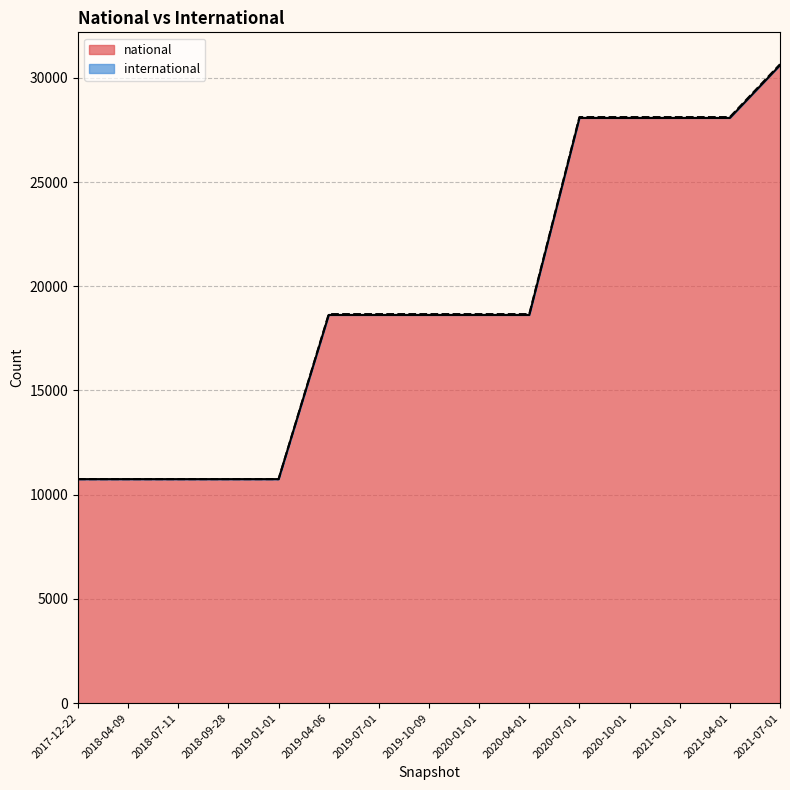

How many data points does each series have?

15